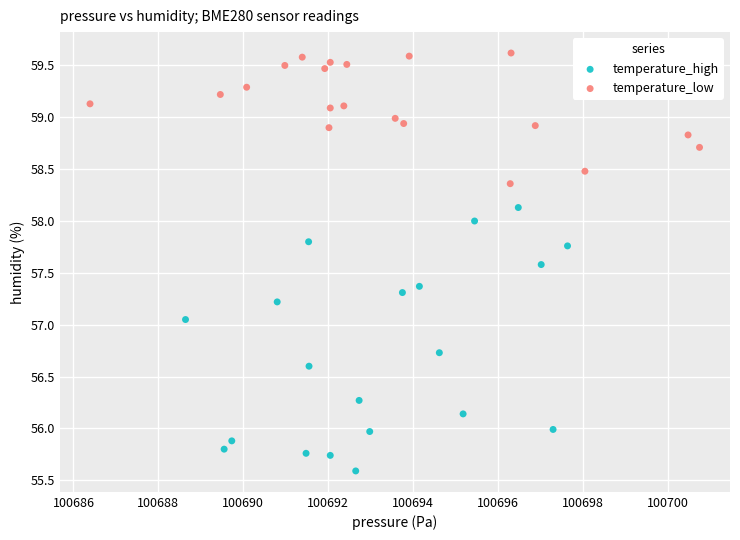

Which series reaches the minimum Y coordinate?

temperature_high